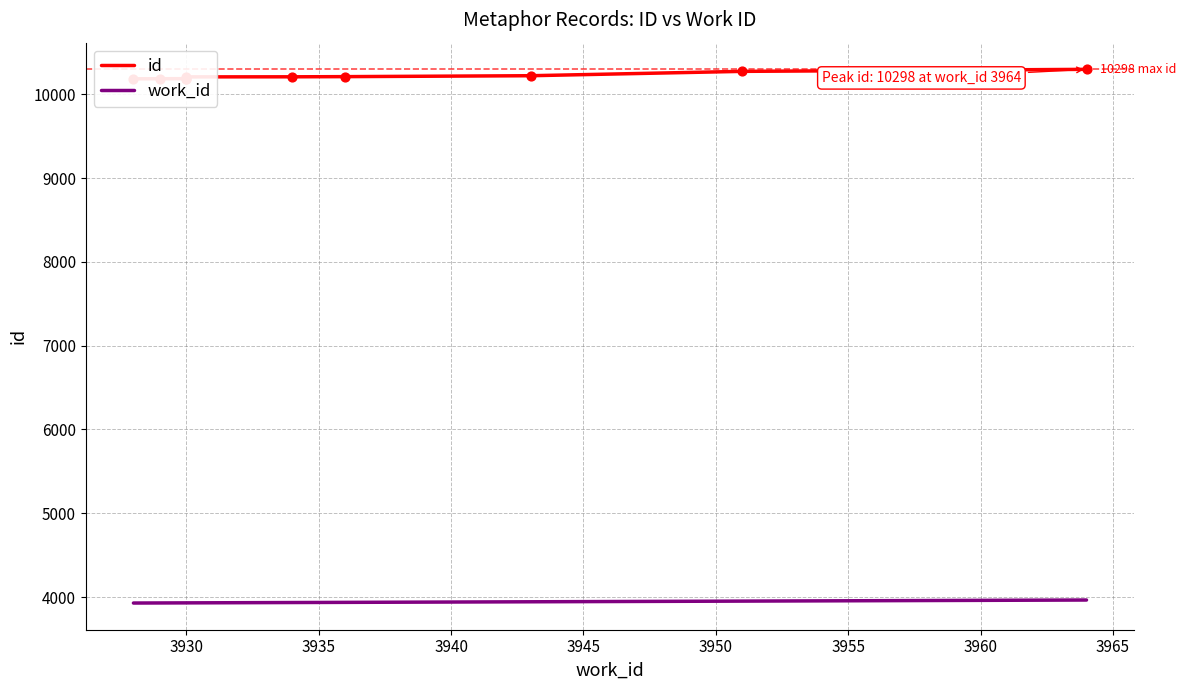

At how many categories does at least one series exceed 7049?

10